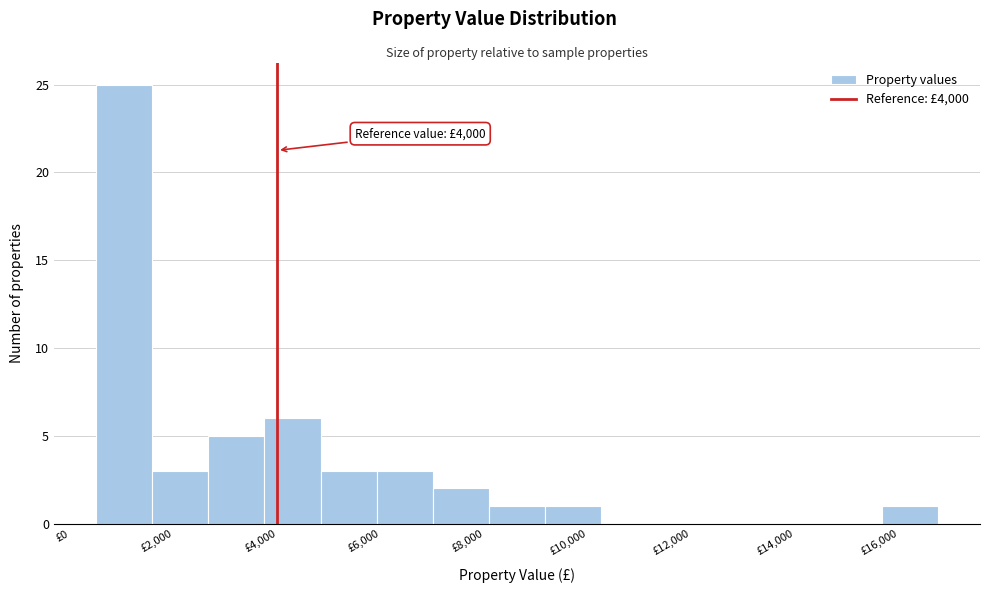

Over which range of the x-axis is the bar tallest?

600 to 1600